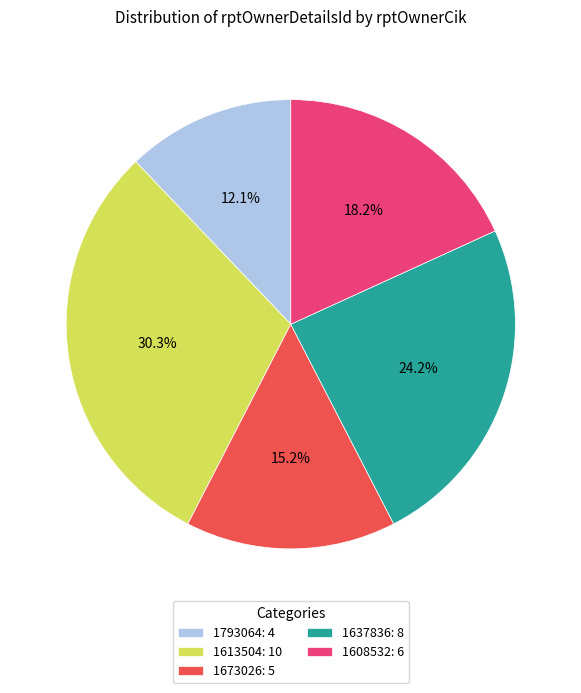

Combined, do 1673026 and 1637836 account for over 50%?

No